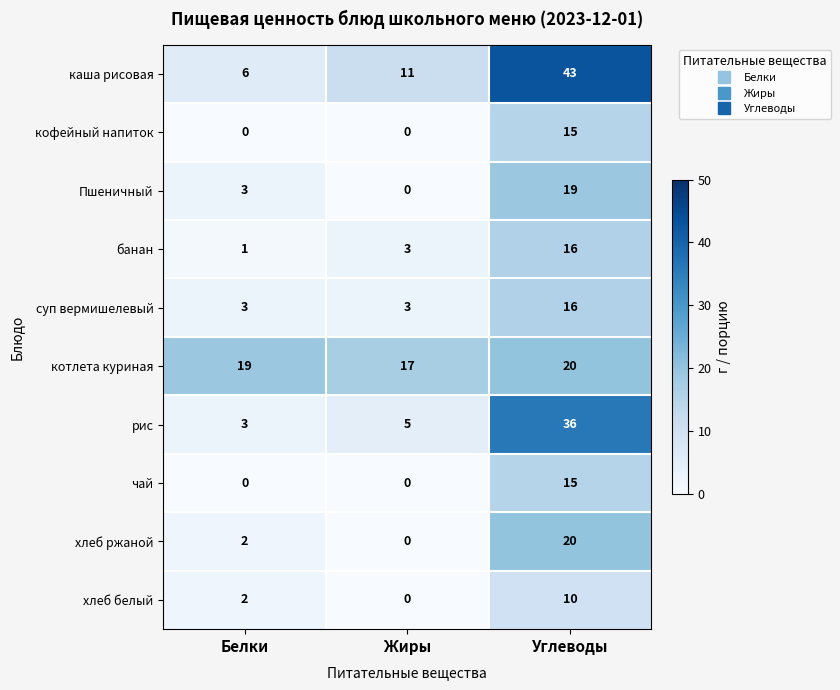

What is the difference between the каша рисовая values at Белки and Жиры?

5